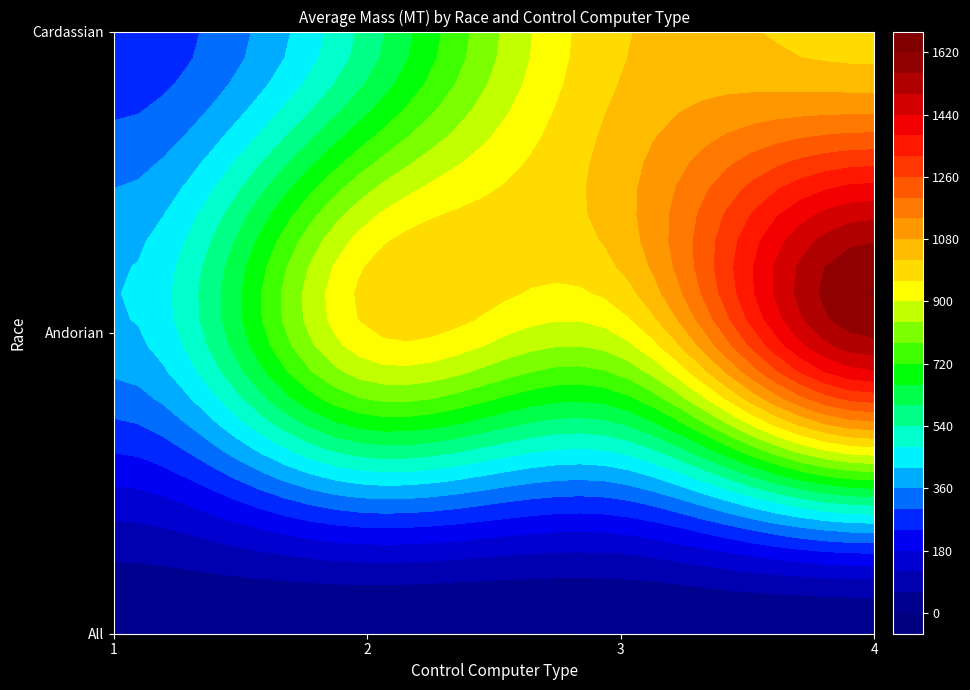

How many data points in Andorian are above 672?

9